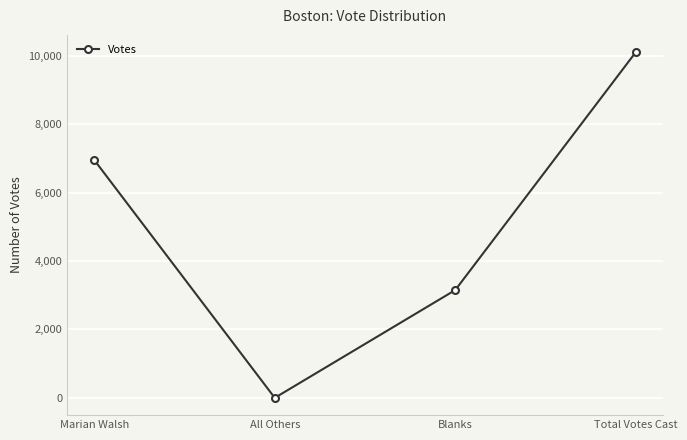

Reading right to left, list all the values displayed in this chart.

10104	3151	0	6953